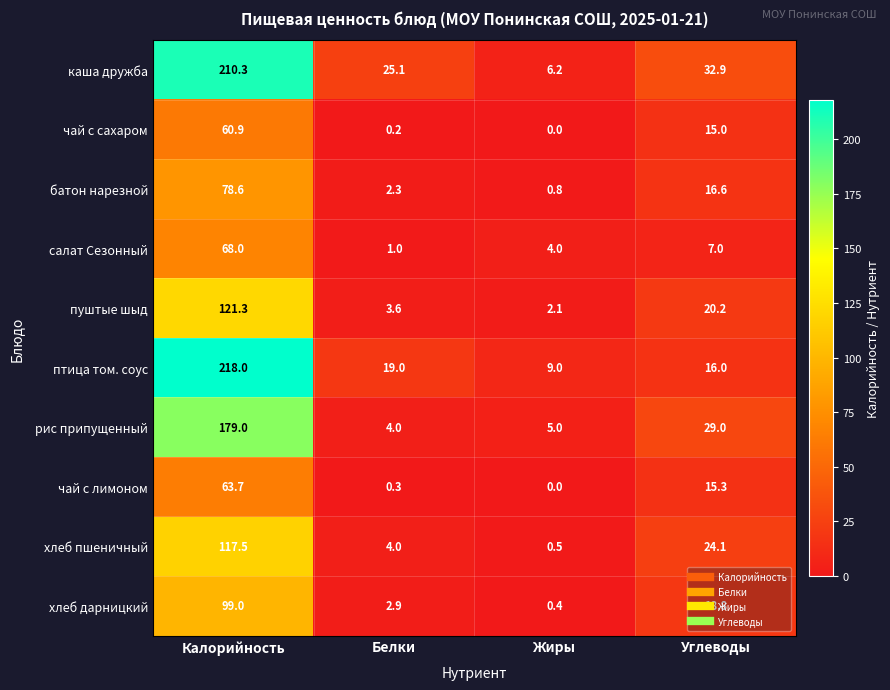

At which category is the sum across all series the highest?

Калорийность